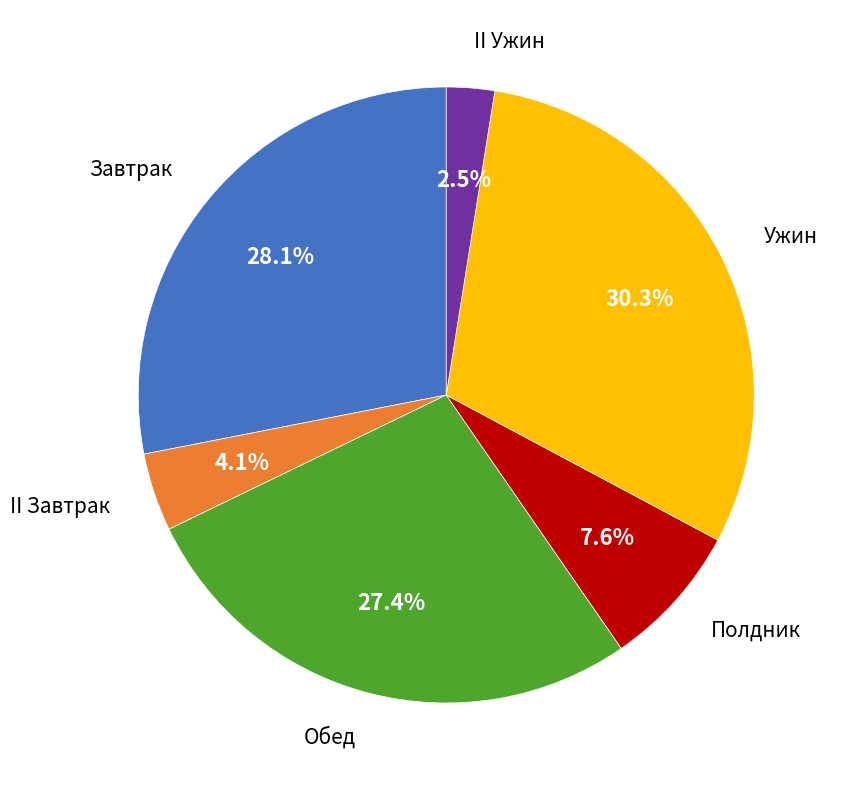

Is there any slice that represents more than half of the pie?

No